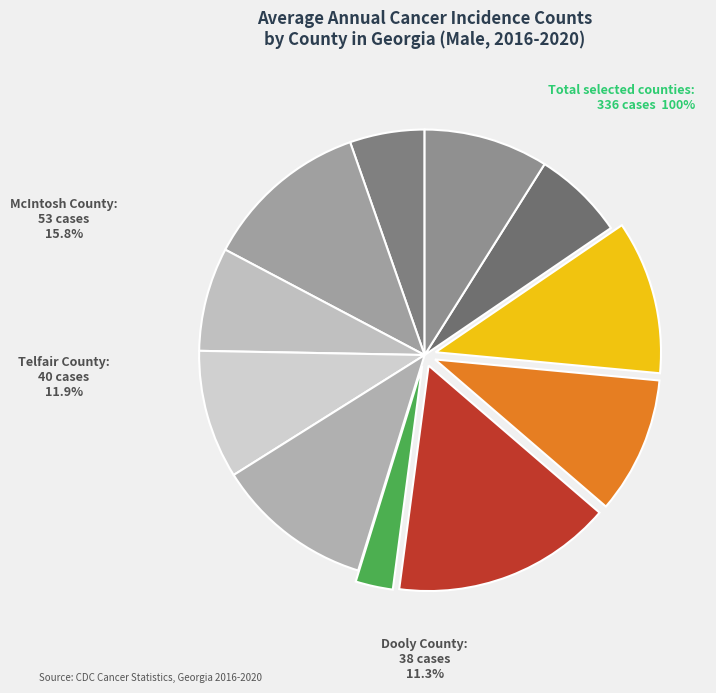

To the nearest percent, what portion does Marion County represent?

7%